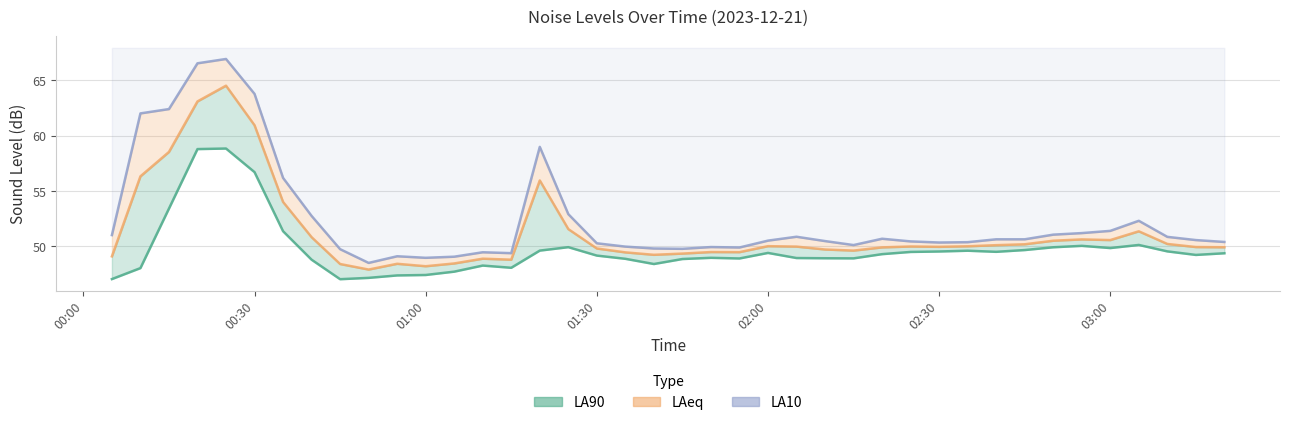

At which label is LA10 closest to 57?

2023-12-21 00:35:00